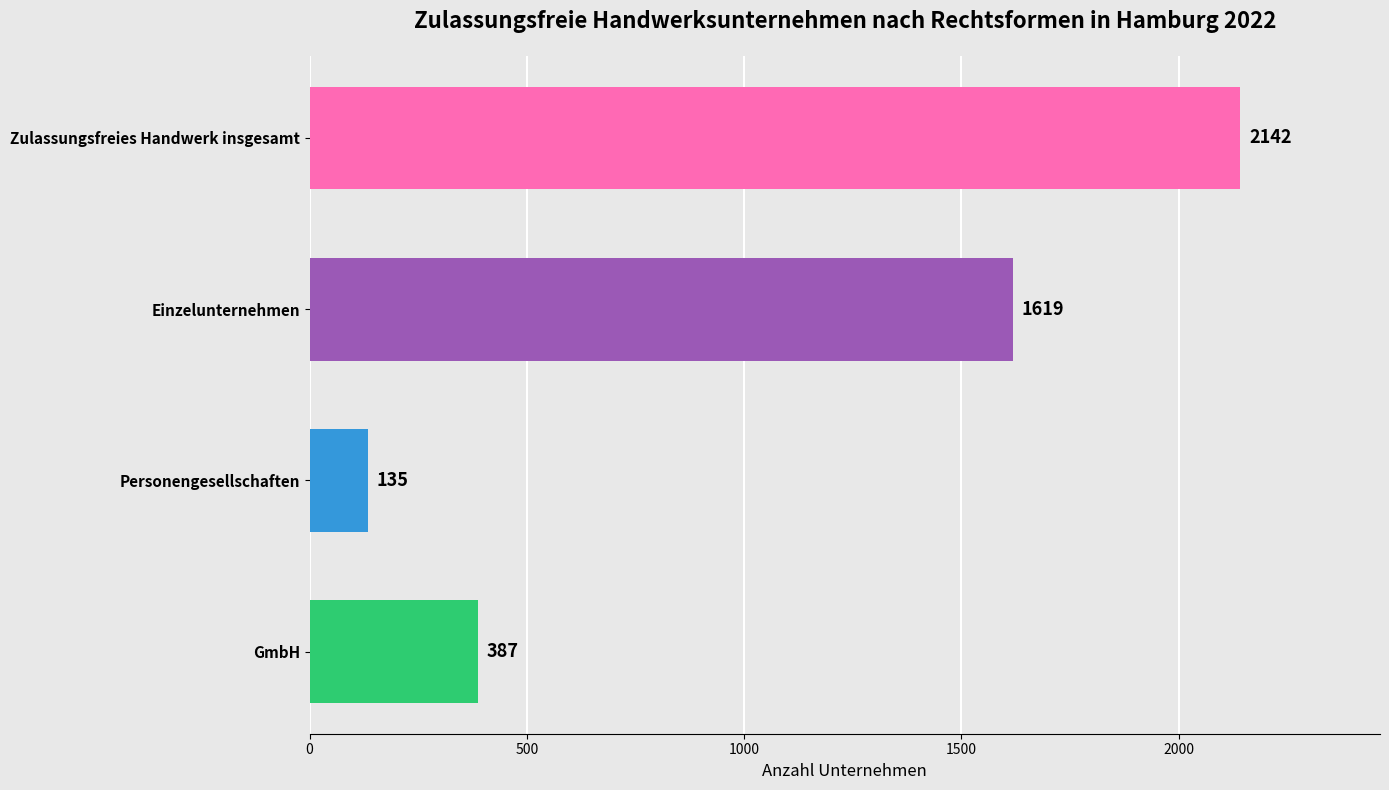

At which label is the value closest to 1138?

Einzelunternehmen